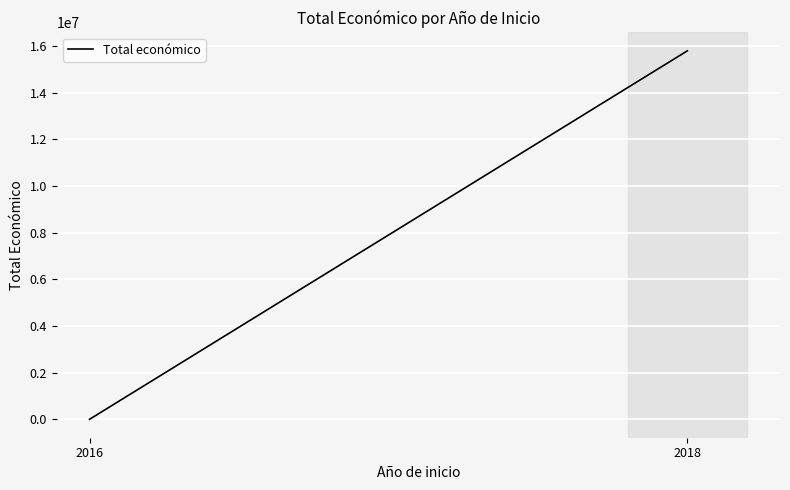

Reading left to right, extract all data points from this chart.

2016=7980	2018=15791640